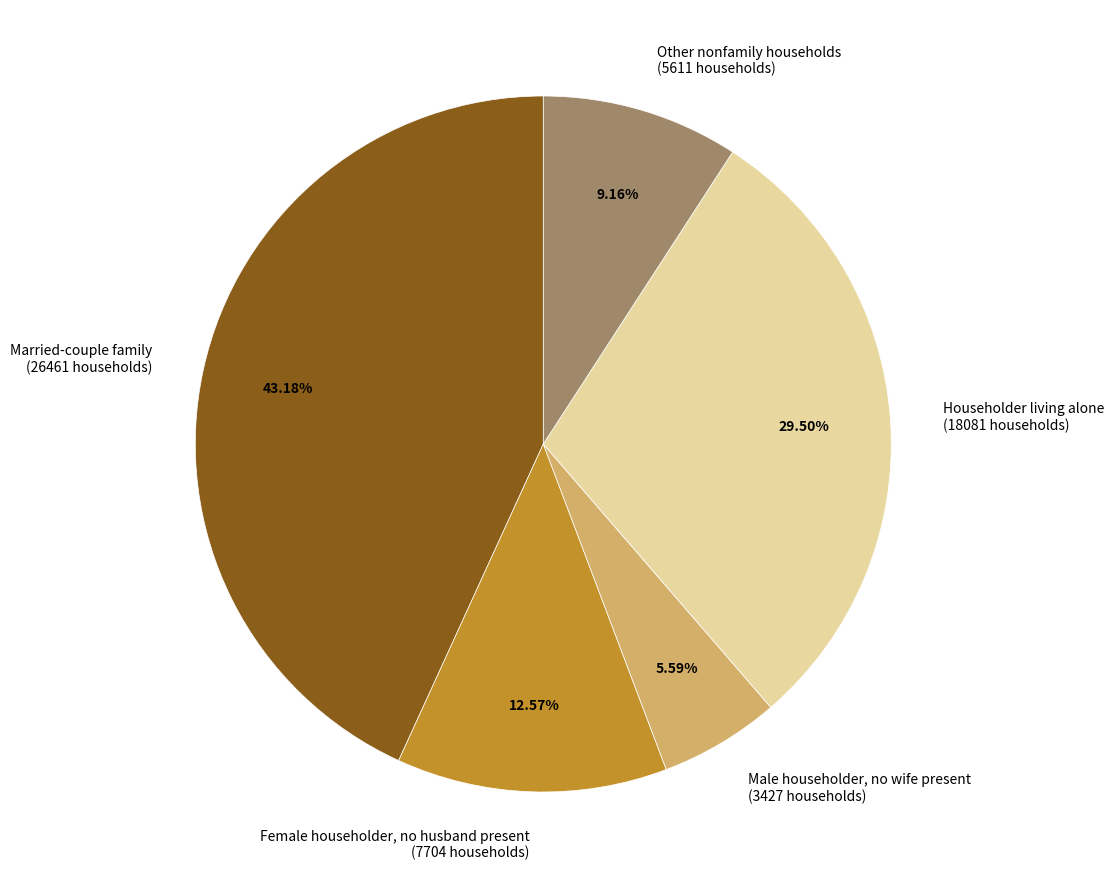

Is Male householder, no wife present the majority of the pie?

No